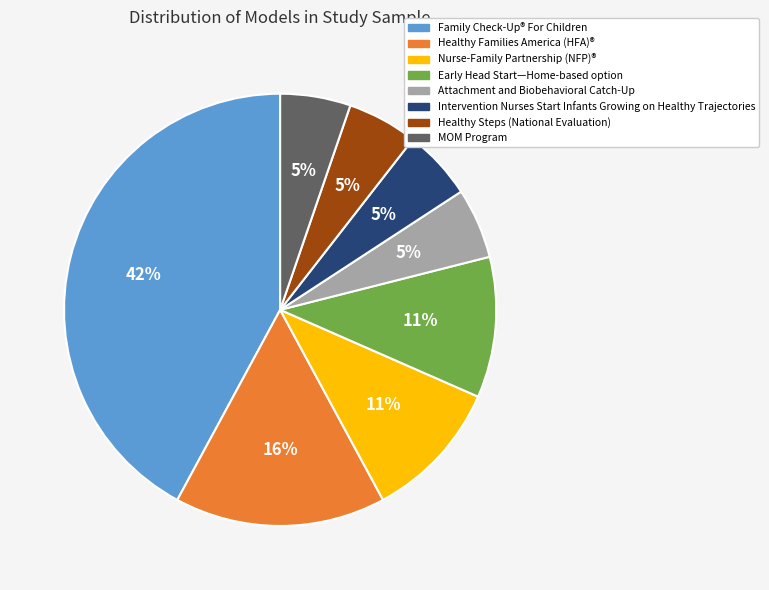

To the nearest percent, what portion does MOM Program represent?

5%